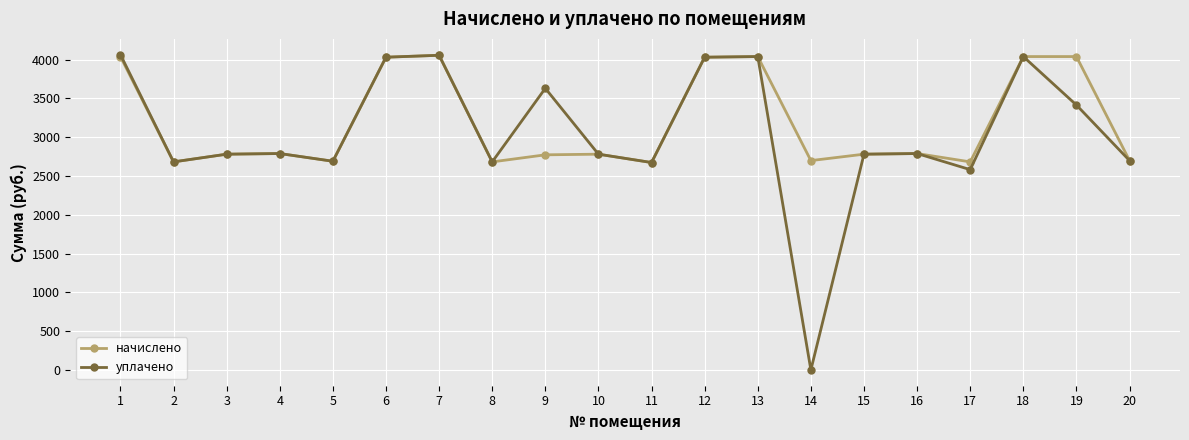

In уплачено, how many points are lower than both neighbors (excluding endpoints)?

6